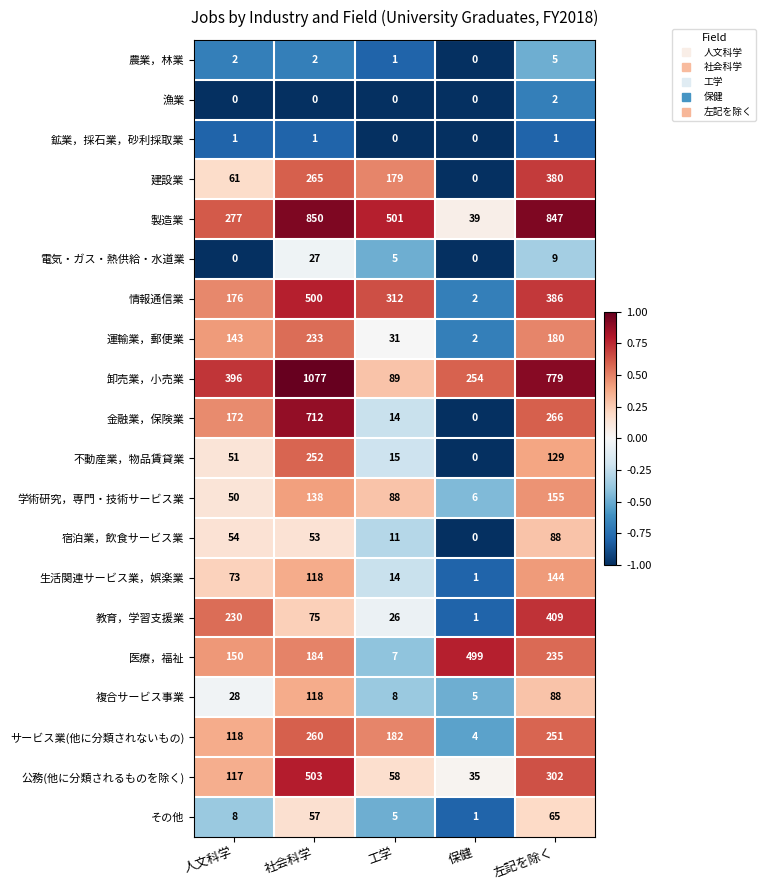

List the series in order of their peak value, highest first.

卸売業，小売業, 製造業, 金融業，保険業, 公務(他に分類されるものを除く), 情報通信業, 医療，福祉, 教育，学習支援業, 建設業, サービス業(他に分類されないもの), 不動産業，物品賃貸業, 運輸業，郵便業, 学術研究，専門・技術サービス業, 生活関連サービス業，娯楽業, 複合サービス事業, 宿泊業，飲食サービス業, その他, 電気・ガス・熱供給・水道業, 農業，林業, 漁業, 鉱業，採石業，砂利採取業